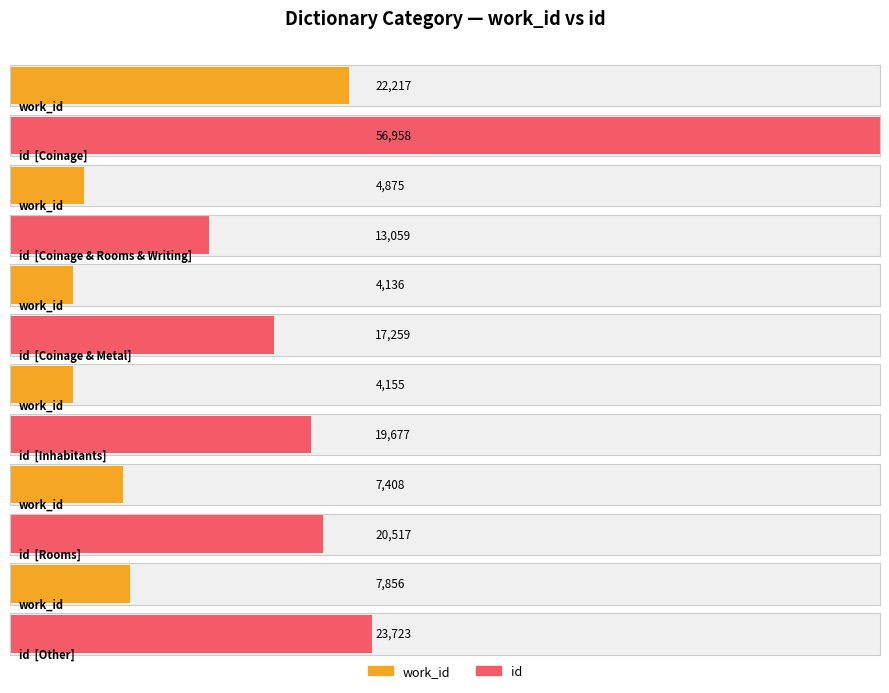

What are all the series names shown in the legend?

work_id, id